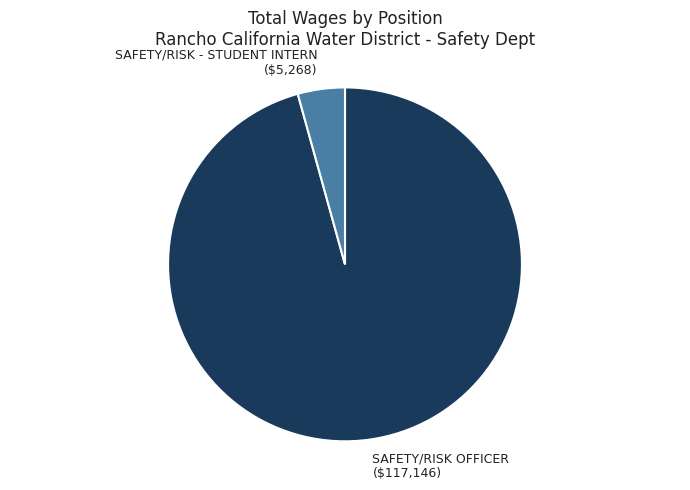

Is there any slice that represents more than half of the pie?

Yes